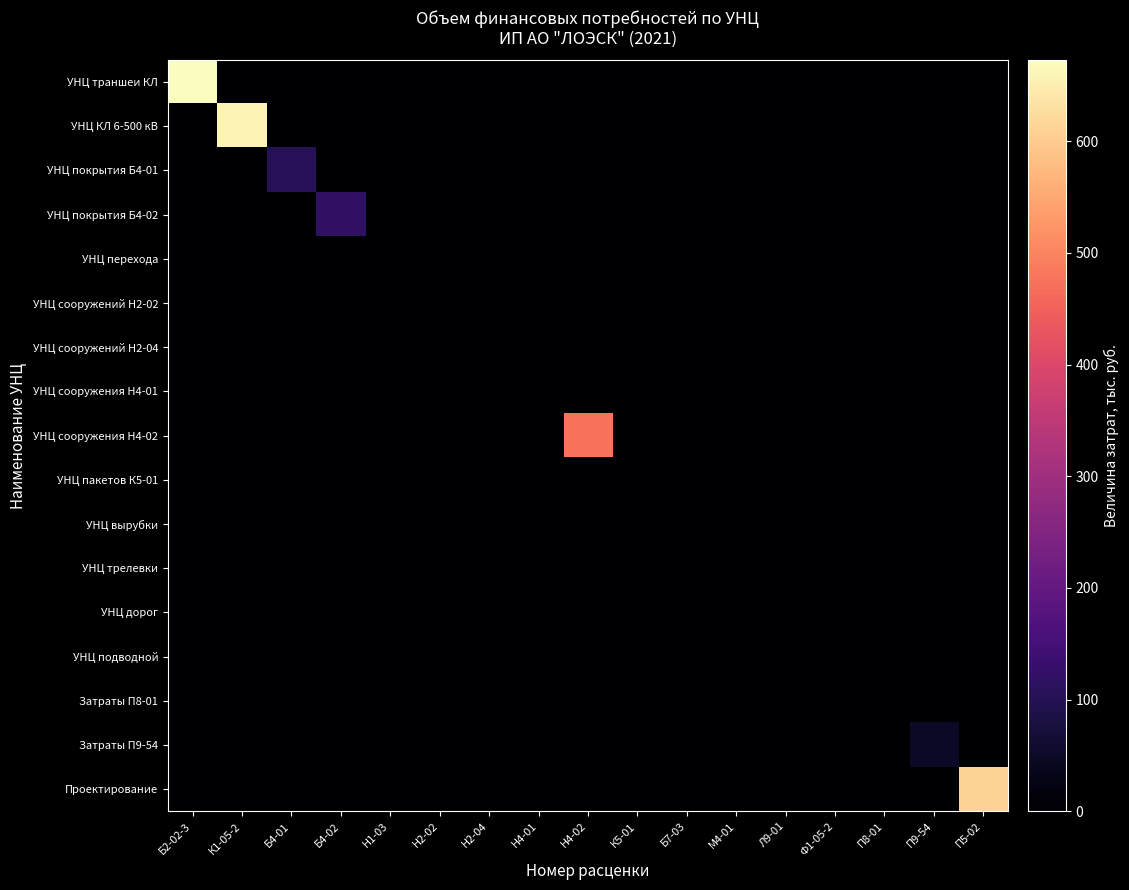

At which category is the sum across all series the highest?

Б2-02-3